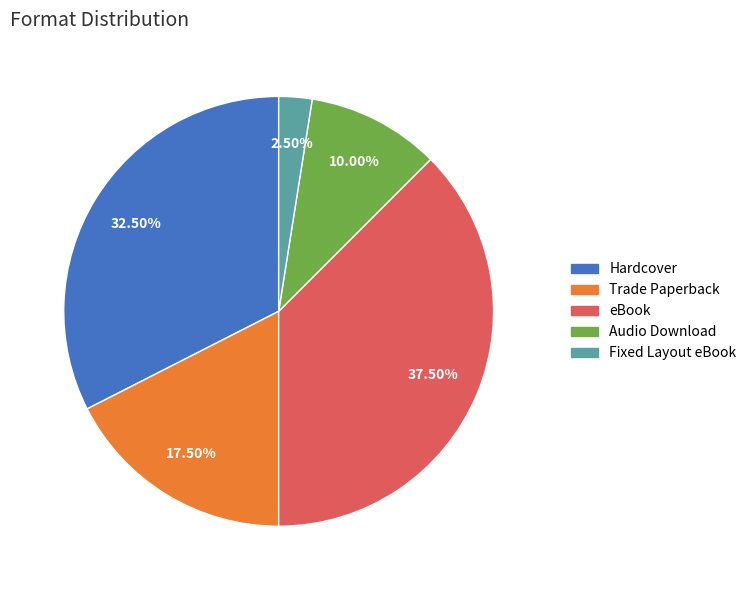

True or false: Audio Download accounts for 4% of the total.

False